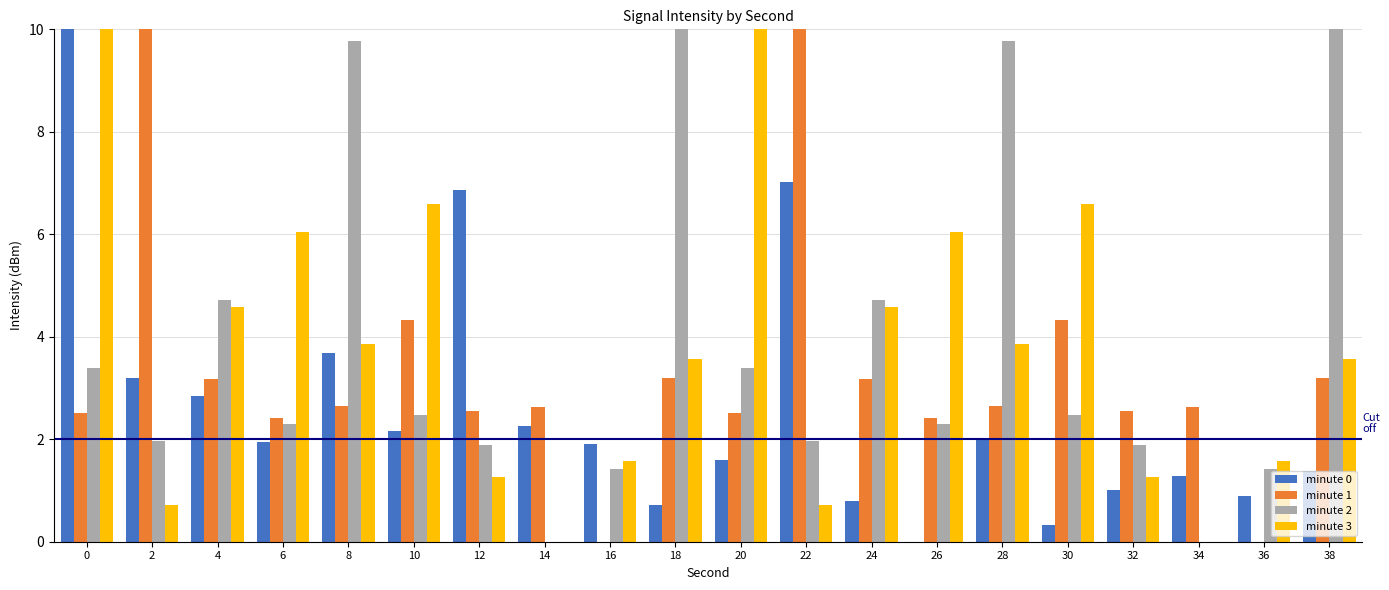

How many groups of bars are there?

20